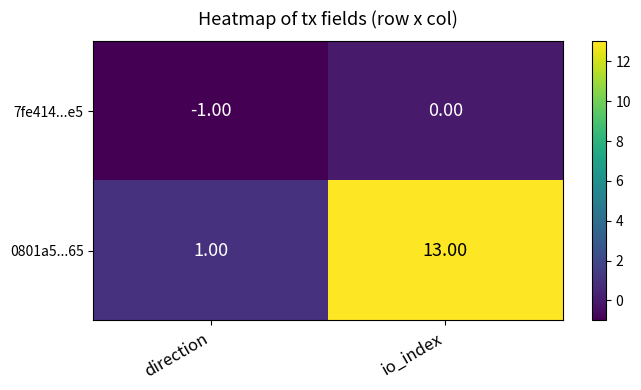

List the series in order of their overall mean, highest first.

0801a5...65, 7fe414...e5